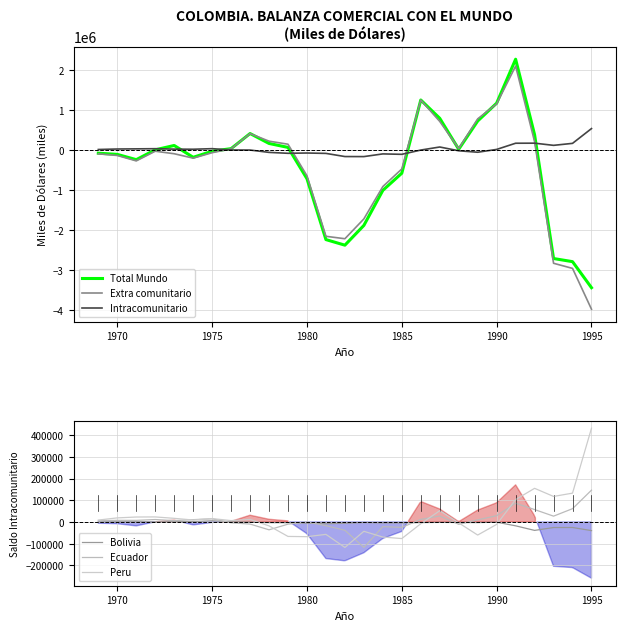

The value of Total Mundo at 1990 is 1176296. True or false?

True